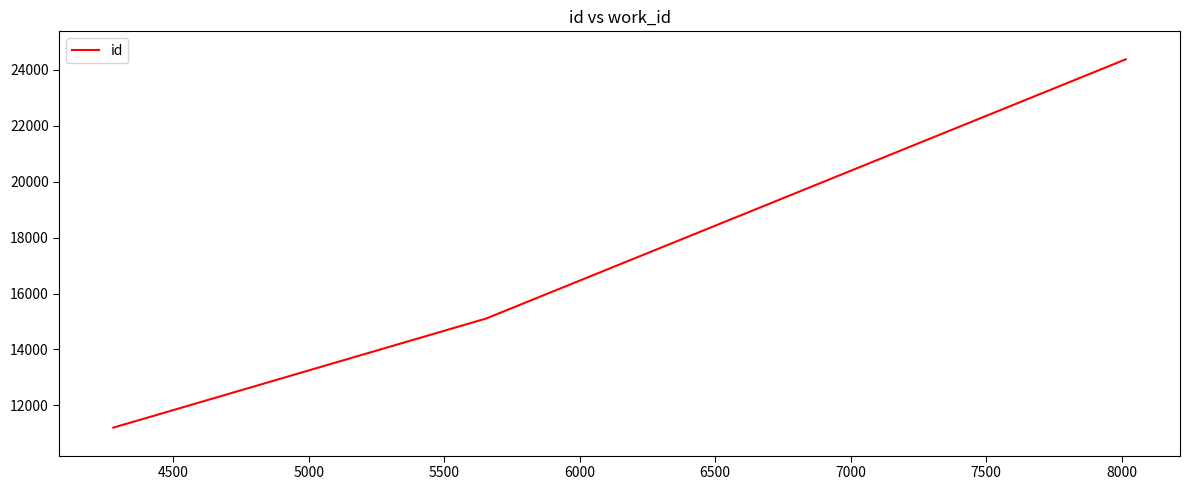

How many categories are shown in the chart?

3